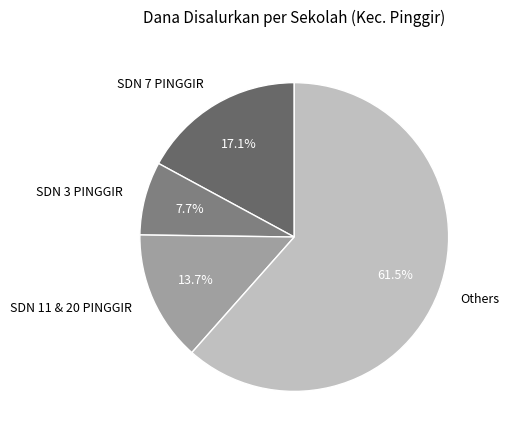

Approximately how many times larger is the value at SDN 7 PINGGIR compared to SDN 11 & 20 PINGGIR?

1.2